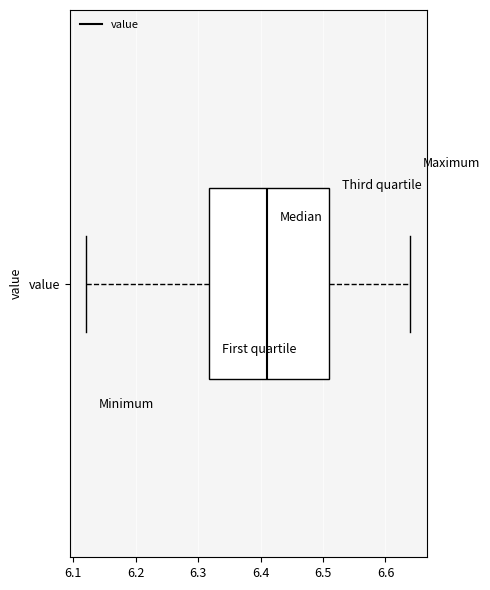

Where does the left whisker of the box for value end on the x-axis? The values are not printed on the chart, so give them approximately, as read against the axis.

6.12